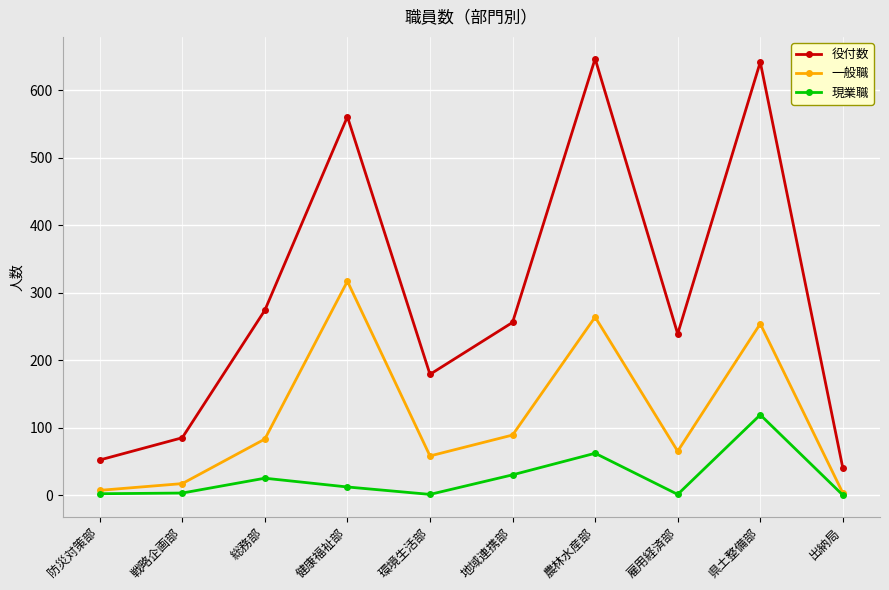

What is the label of the 4th point from the right?

農林水産部